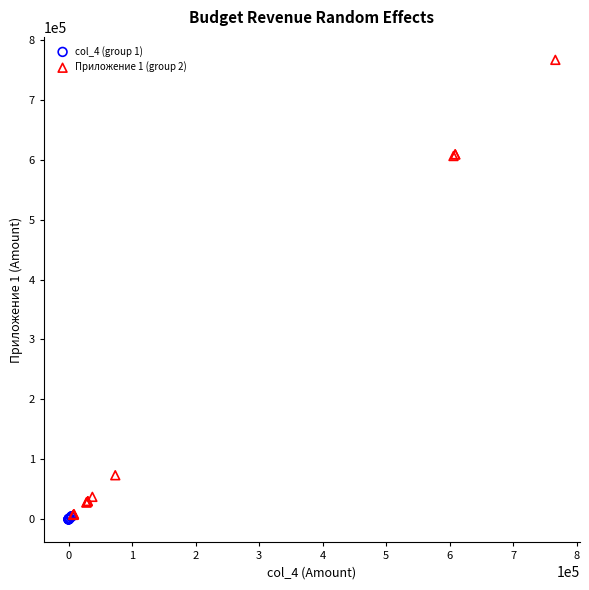

Which series has the largest Y range (max minus min)?

Приложение 1 (group 2)